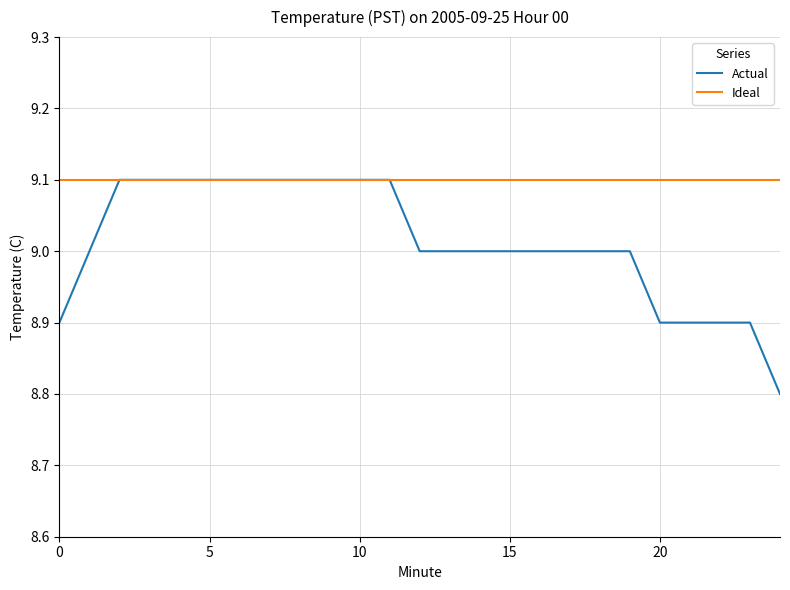

How many distinct data groups are displayed?

2